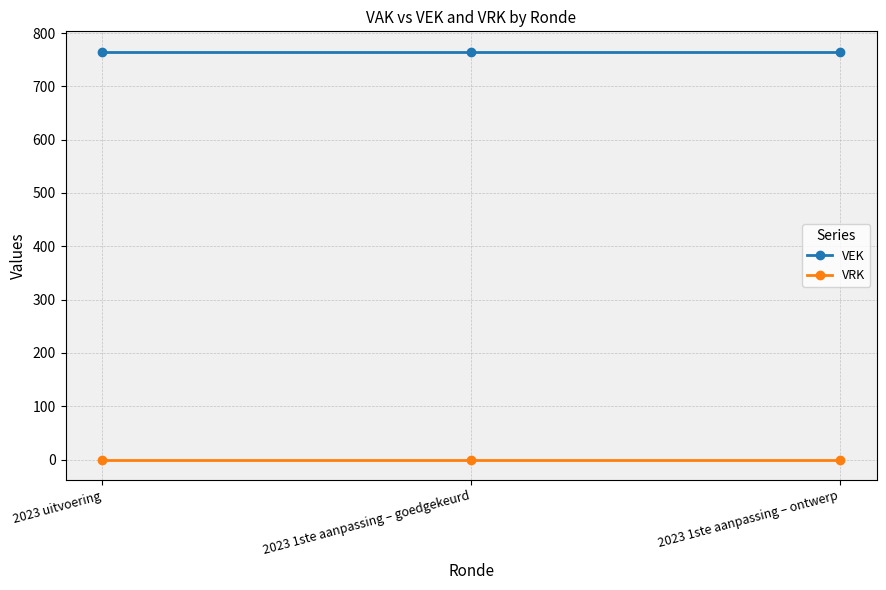

Does the chart display data point markers on the line(s)?

Yes